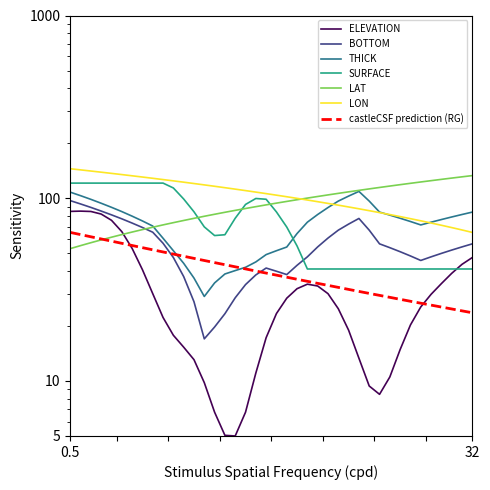

What is the minimum value shown in the chart?

5.0